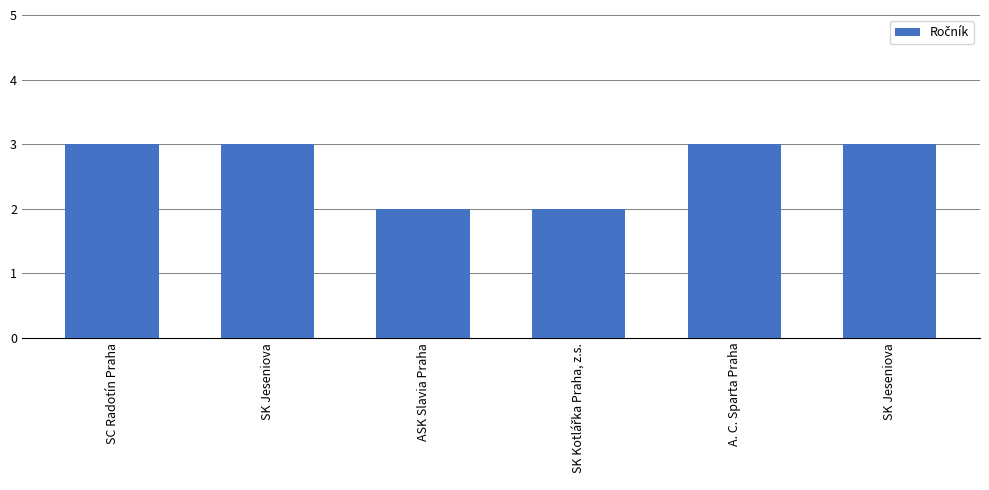

Is it true that the value at ASK Slavia Praha is 2?

True